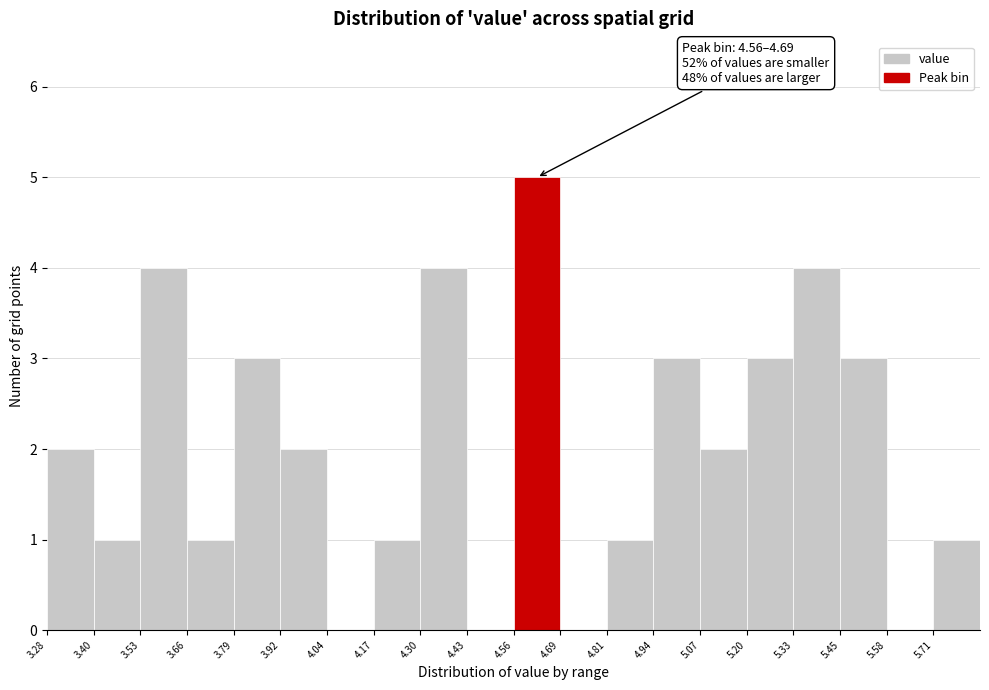

Over which range of the x-axis is the bar tallest?

4.56 to 4.68